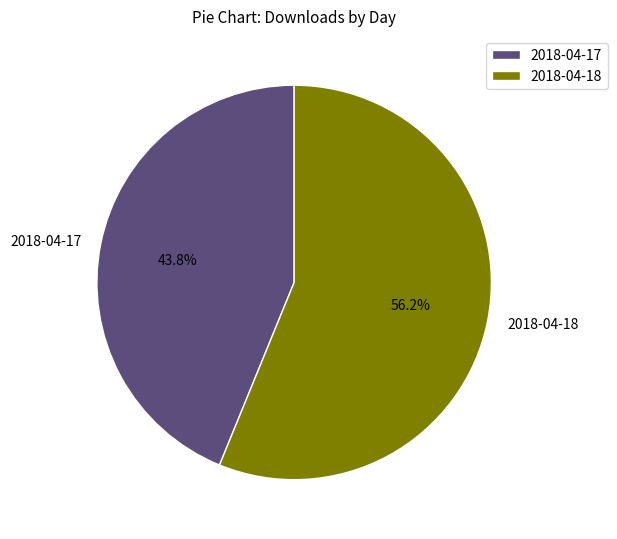

Rank the categories by value from highest to lowest.

2018-04-18, 2018-04-17